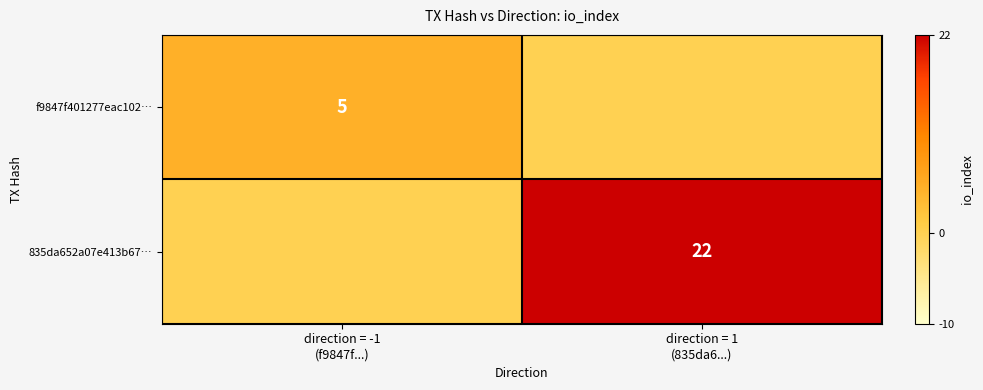

Between direction = -1 (f9847f...) and direction = 1 (835da6...), which series saw the biggest shift?

835da652a07e413b67…